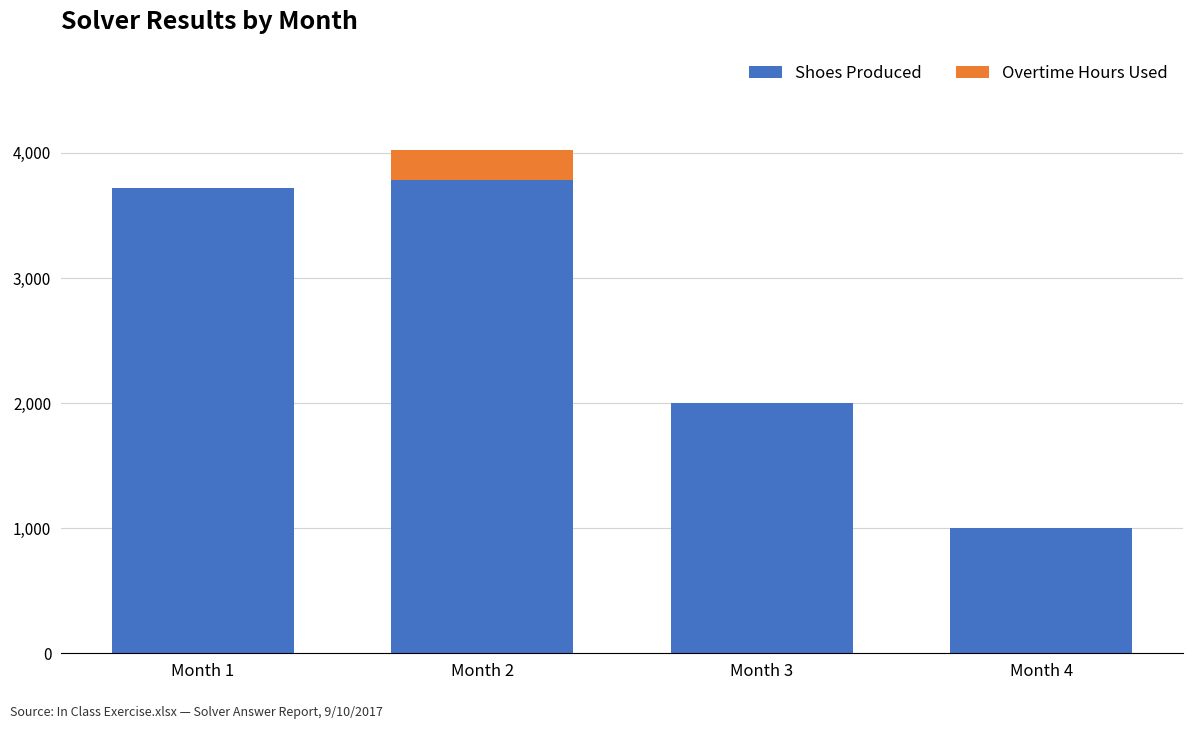

At which category is the sum across all series the highest?

Month 2